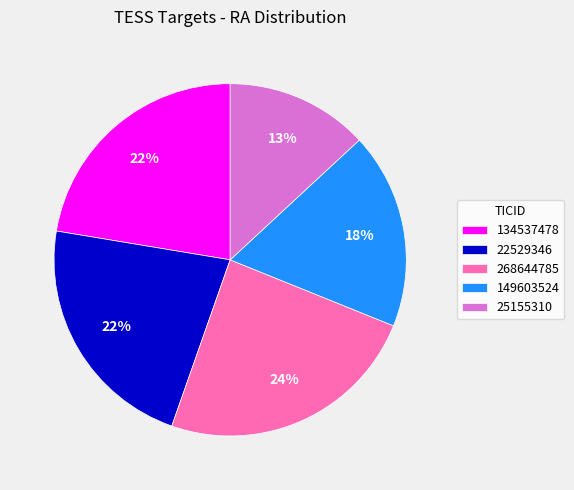

To the nearest percent, what is the difference between the 268644785 and 134537478 slice percentages?

2%